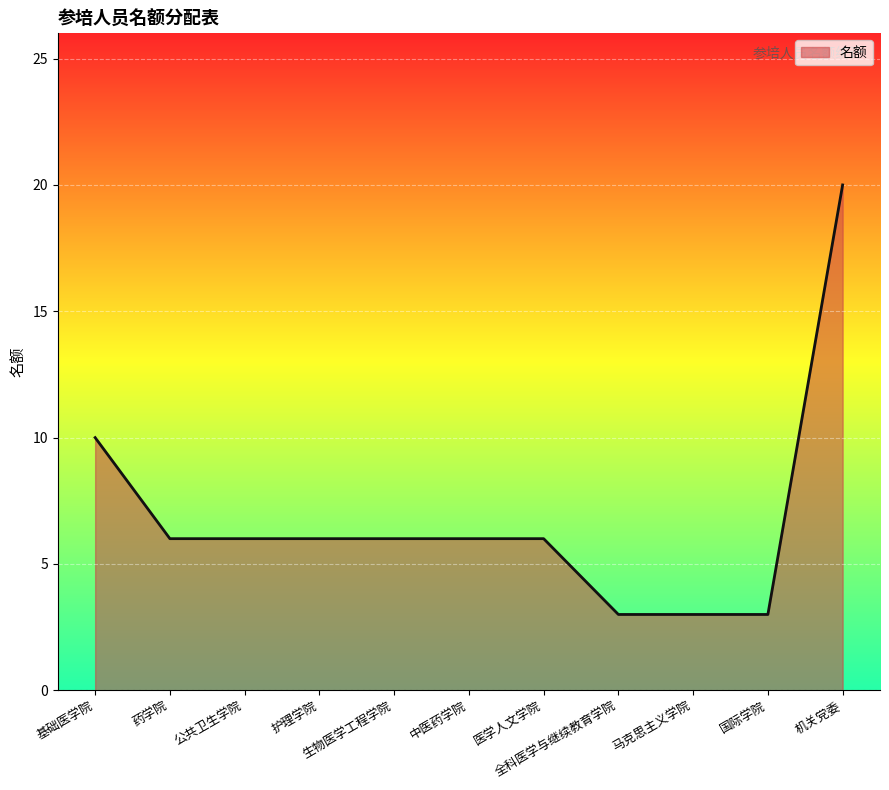

What is the change in value from 医学人文学院 to 国际学院?

-3